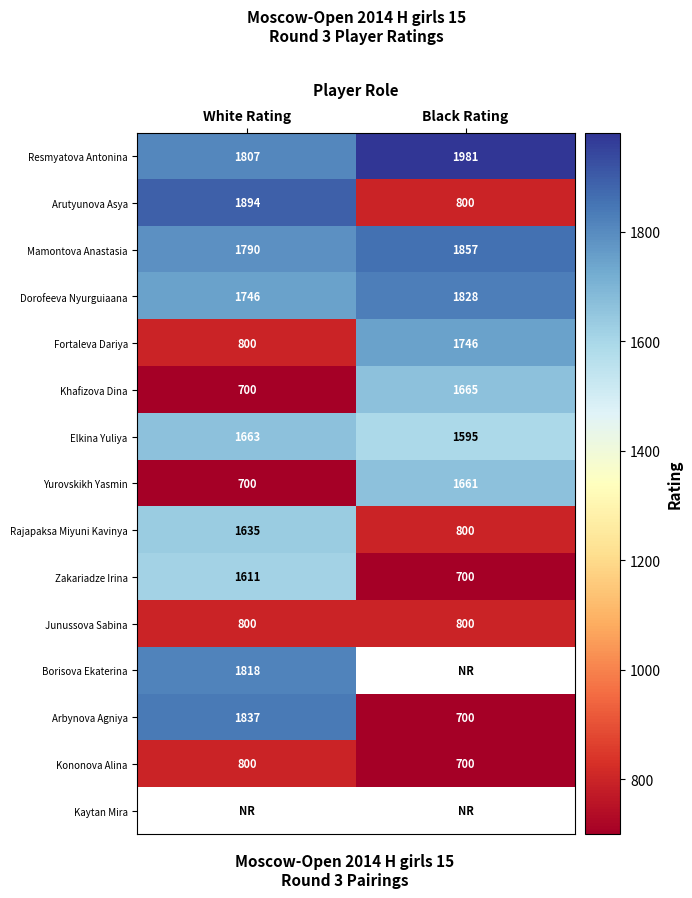

How many distinct data groups are displayed?

15